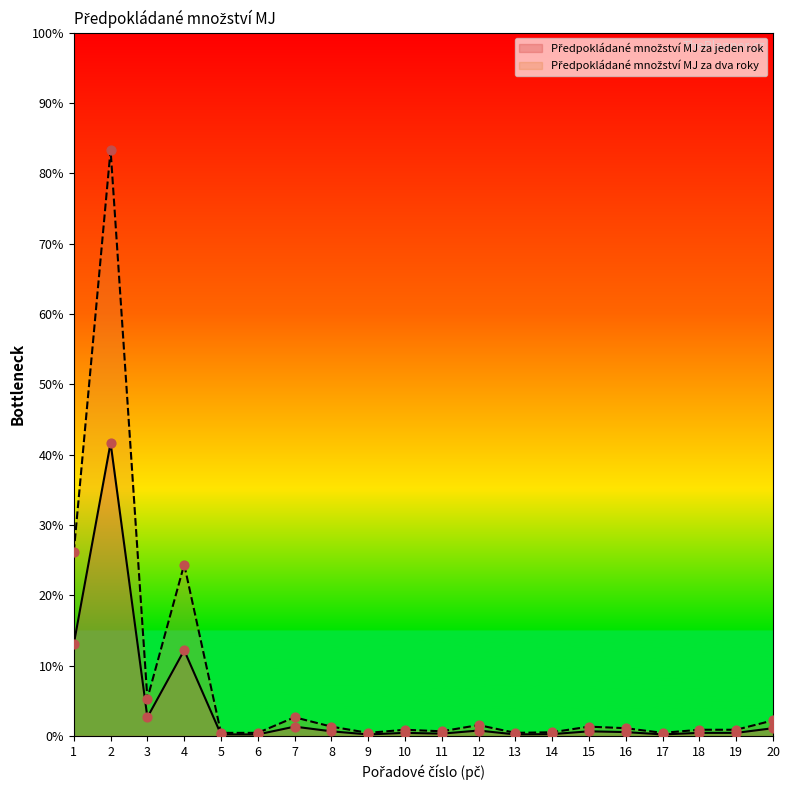

Which series has the widest spread of Y values?

Předpokládané množství MJ za dva roky